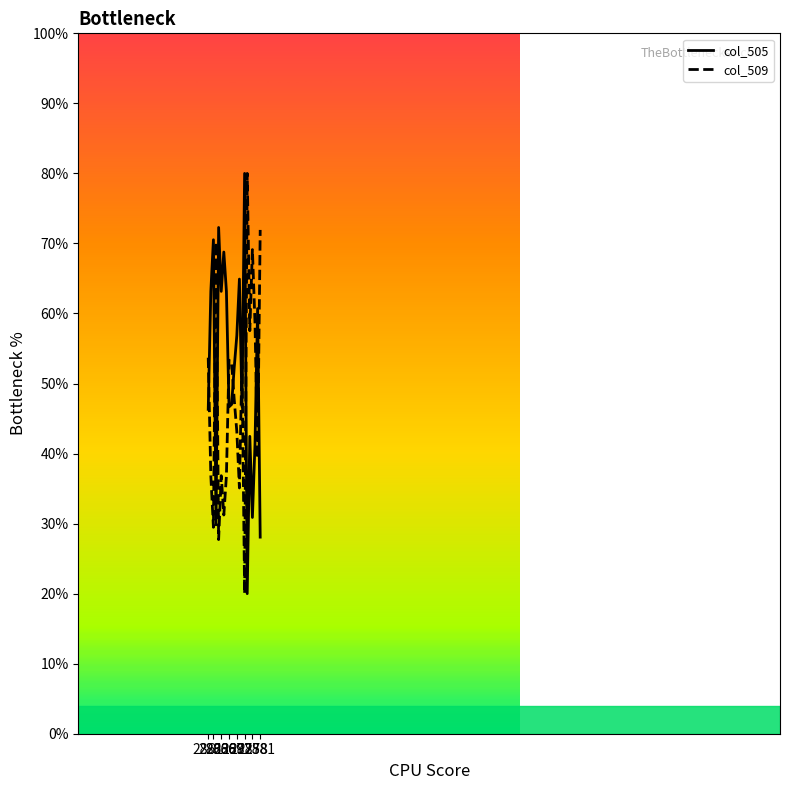

How many distinct data groups are displayed?

2